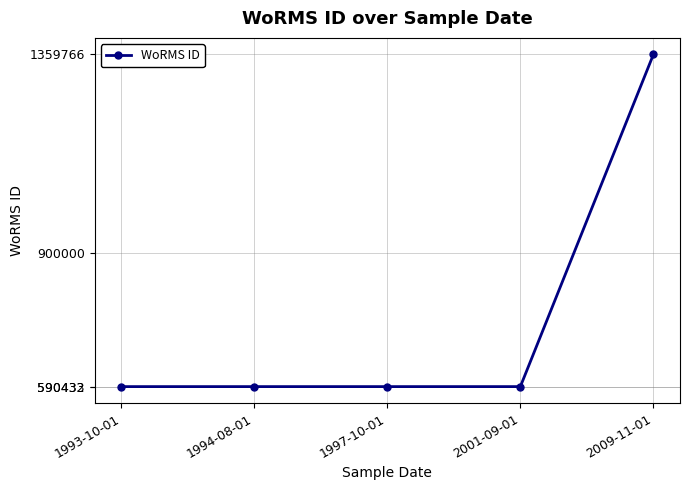

What is the sum of all values?

3721495